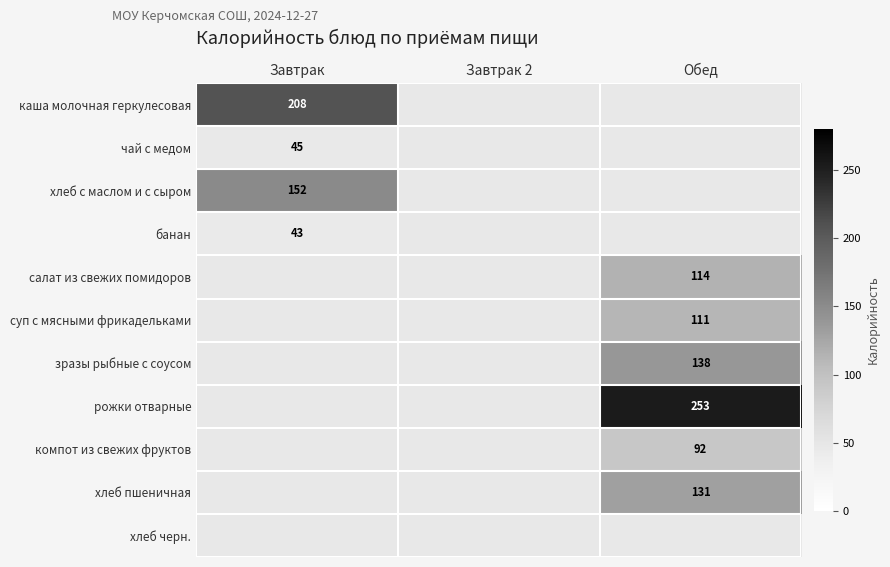

What is the minimum value shown in the chart?

43.0